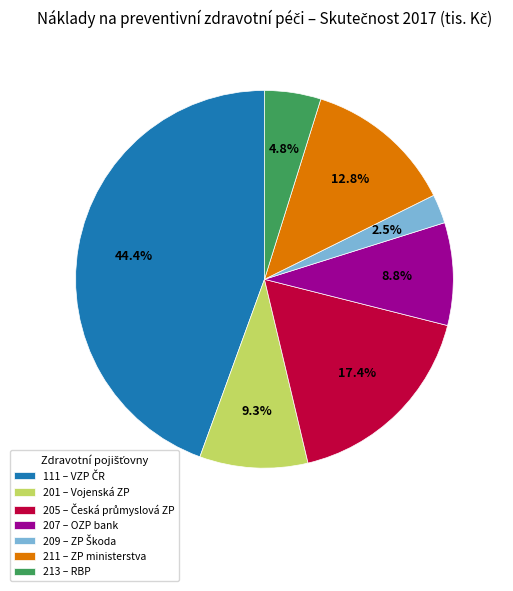

Which has a higher value, 201 – Vojenská ZP or 213 – RBP?

201 – Vojenská ZP